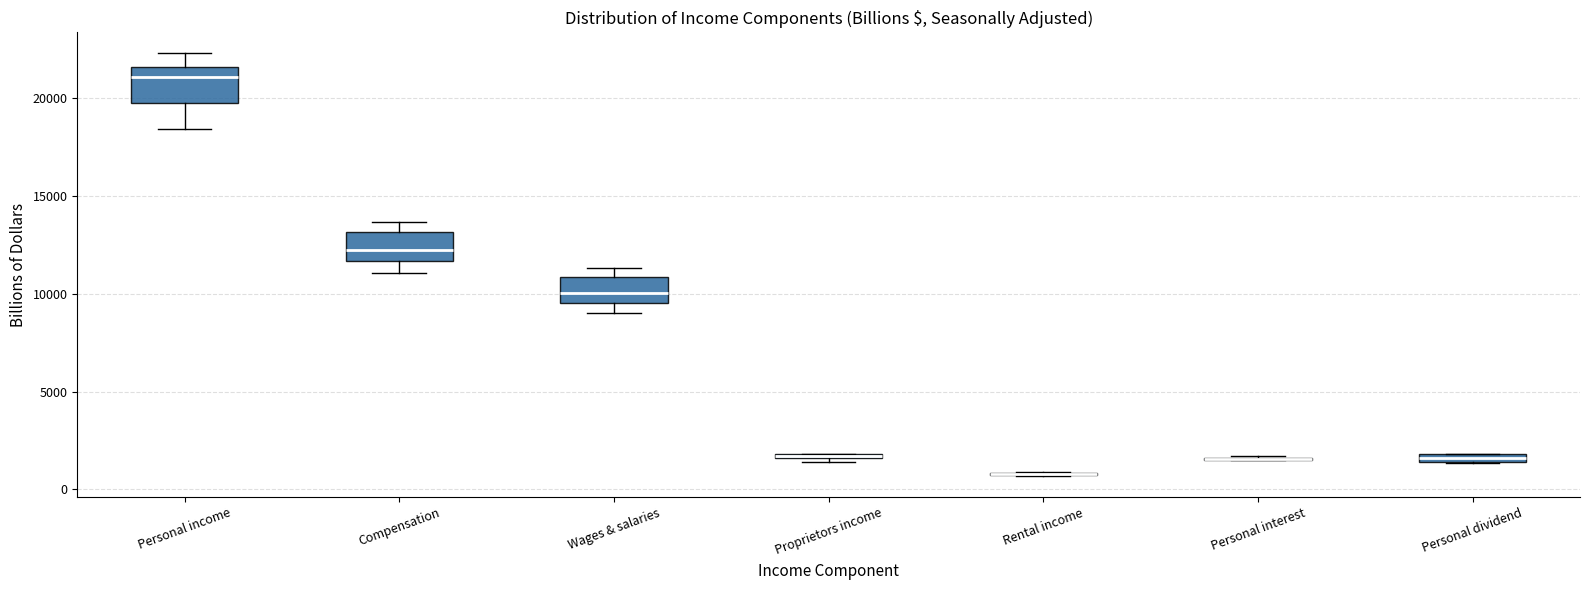

Where is the lower edge of the box for Wages & salaries on the y-axis? The values are not printed on the chart, so give them approximately, as read against the axis.

9500